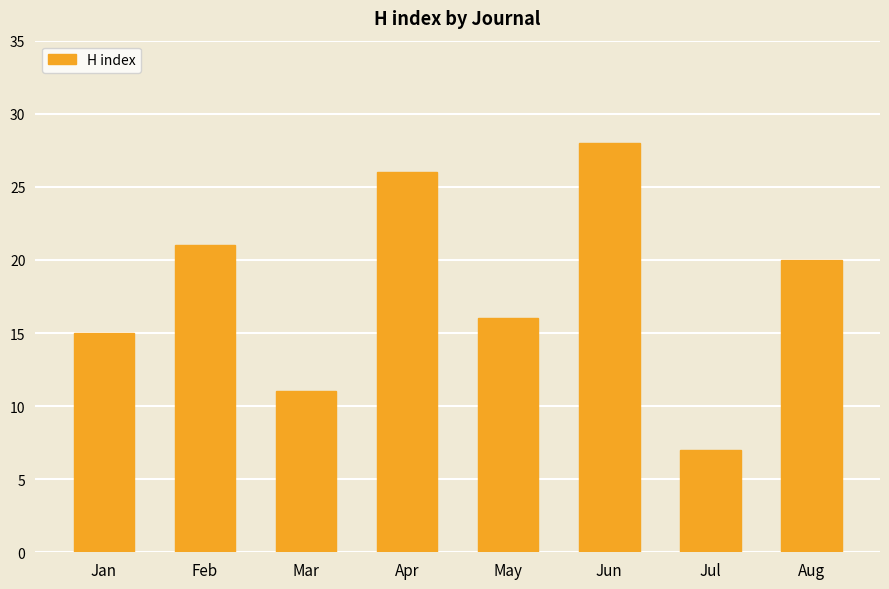

Between Jan and Mar, which is larger?

Jan